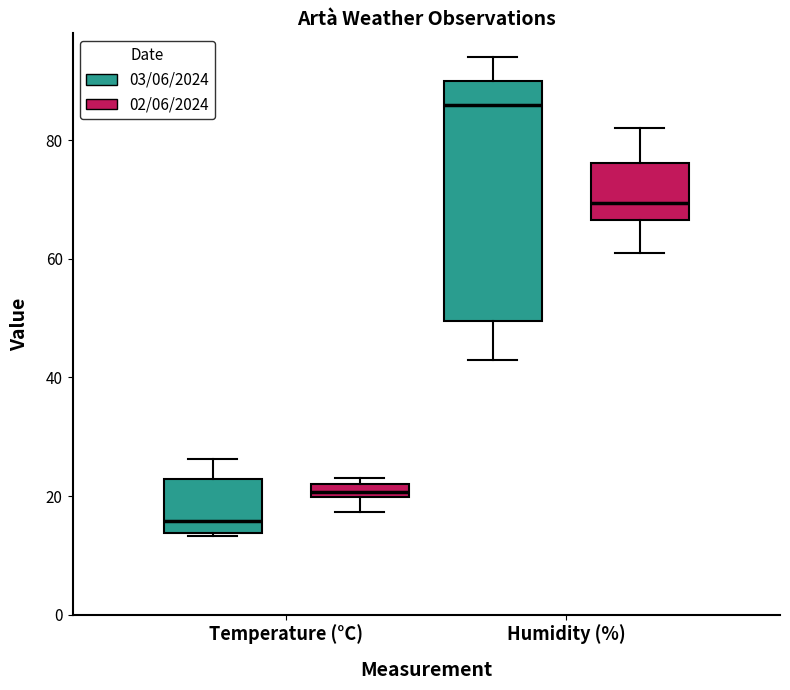

Which box has the lowest median line?

Temperature (°C) (03/06/2024)